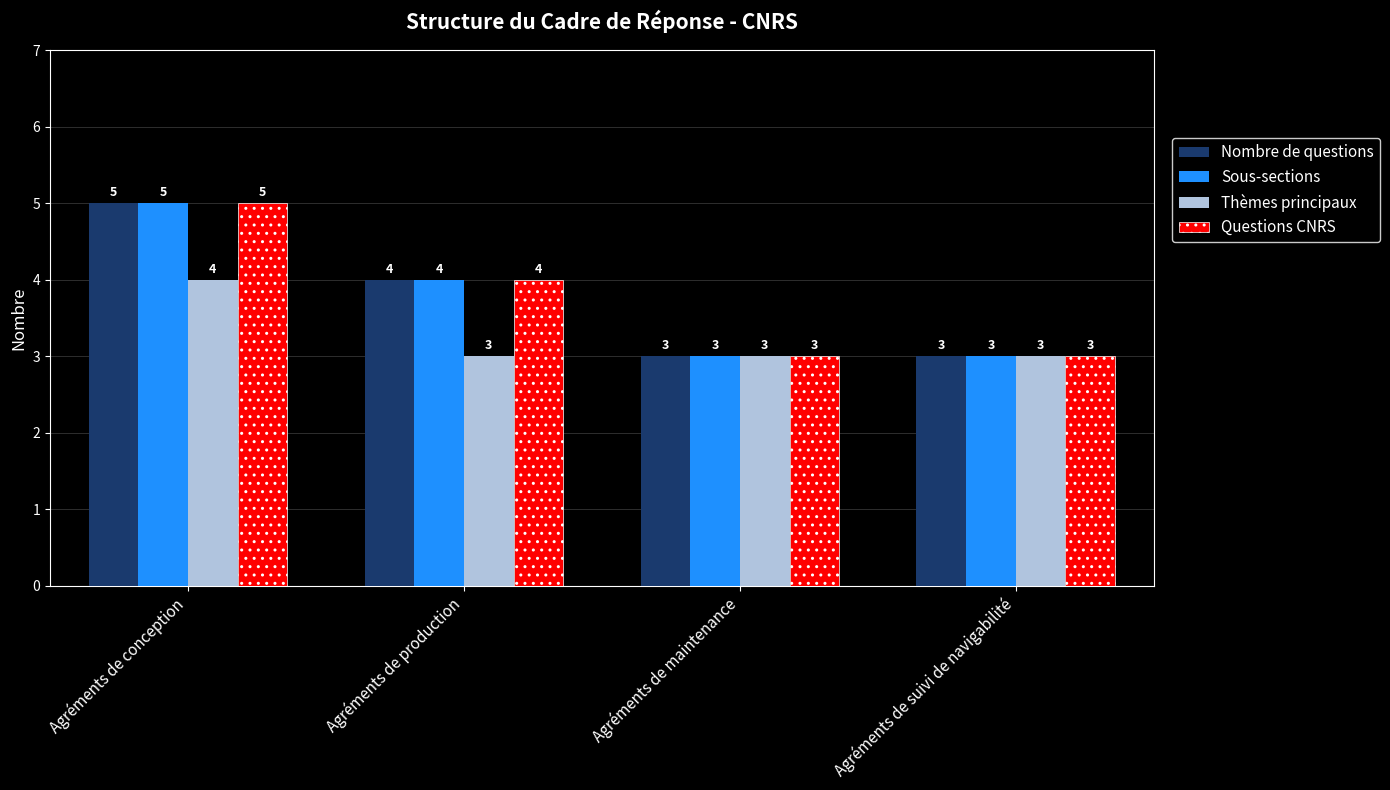

What is the difference between the maximum and minimum values in the Thèmes principaux series?

1